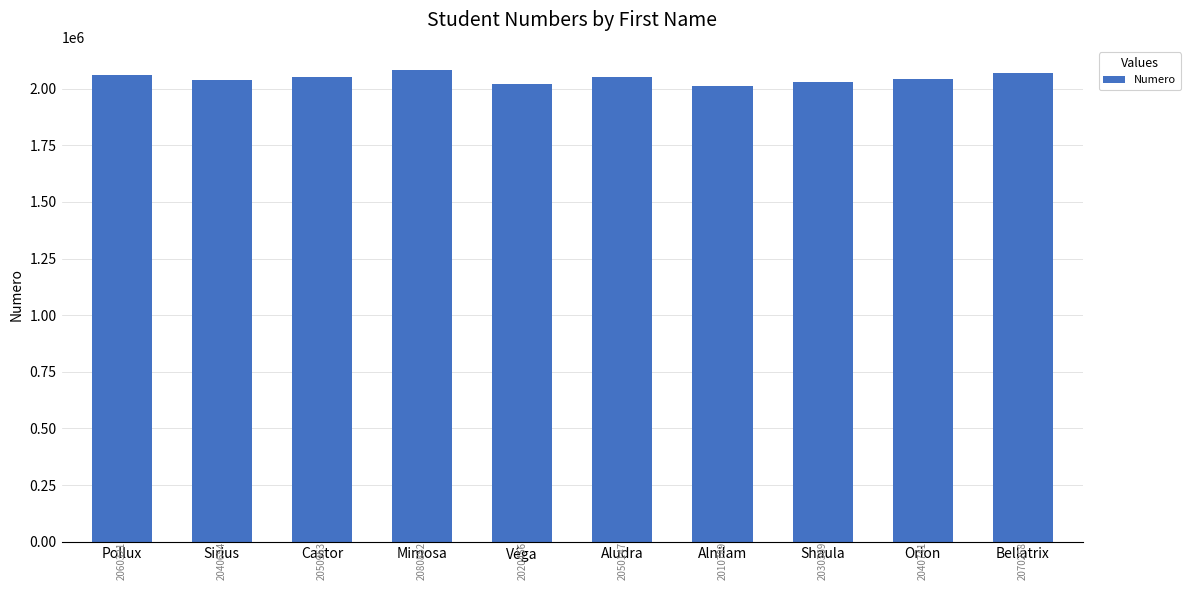

Read the value at Véga.

2020456